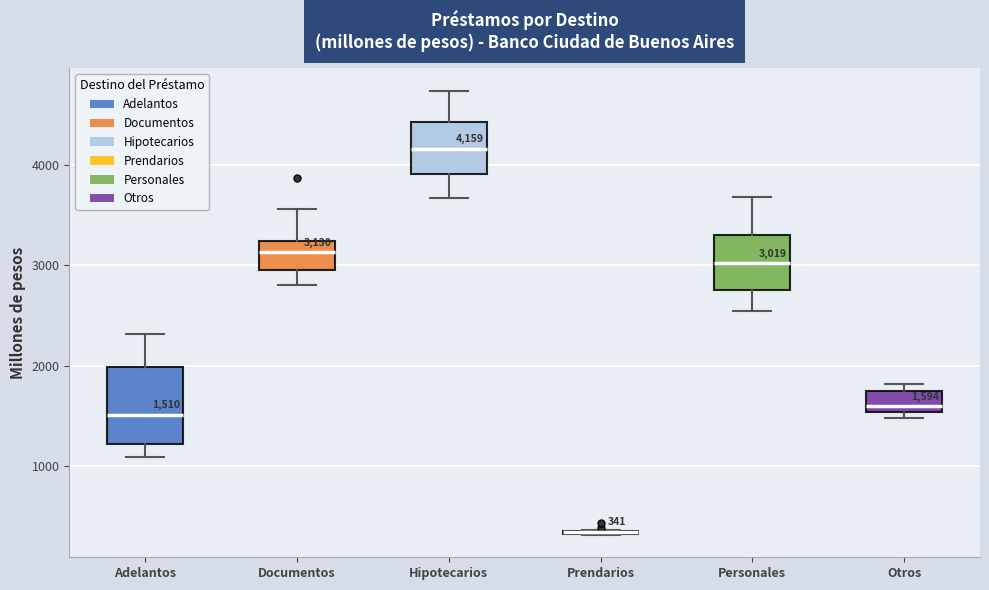

Which box is the tallest, from its lower edge to its upper edge?

Adelantos